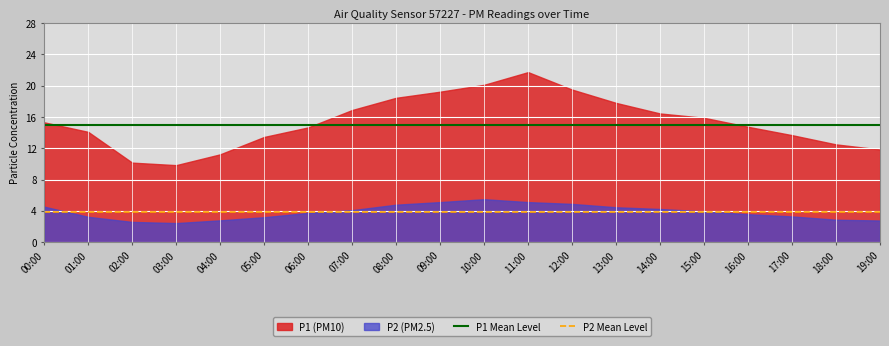

The P2 Mean Level series shows 3.9 at 00:00. True or false?

True